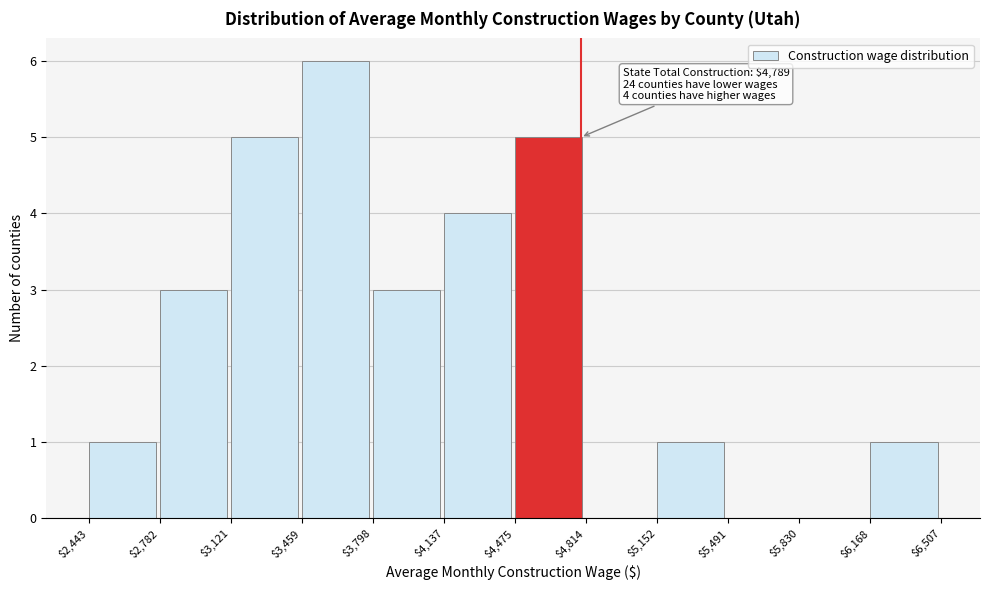

Which range on the x-axis has the tallest bar?

$3,459 to $3,798